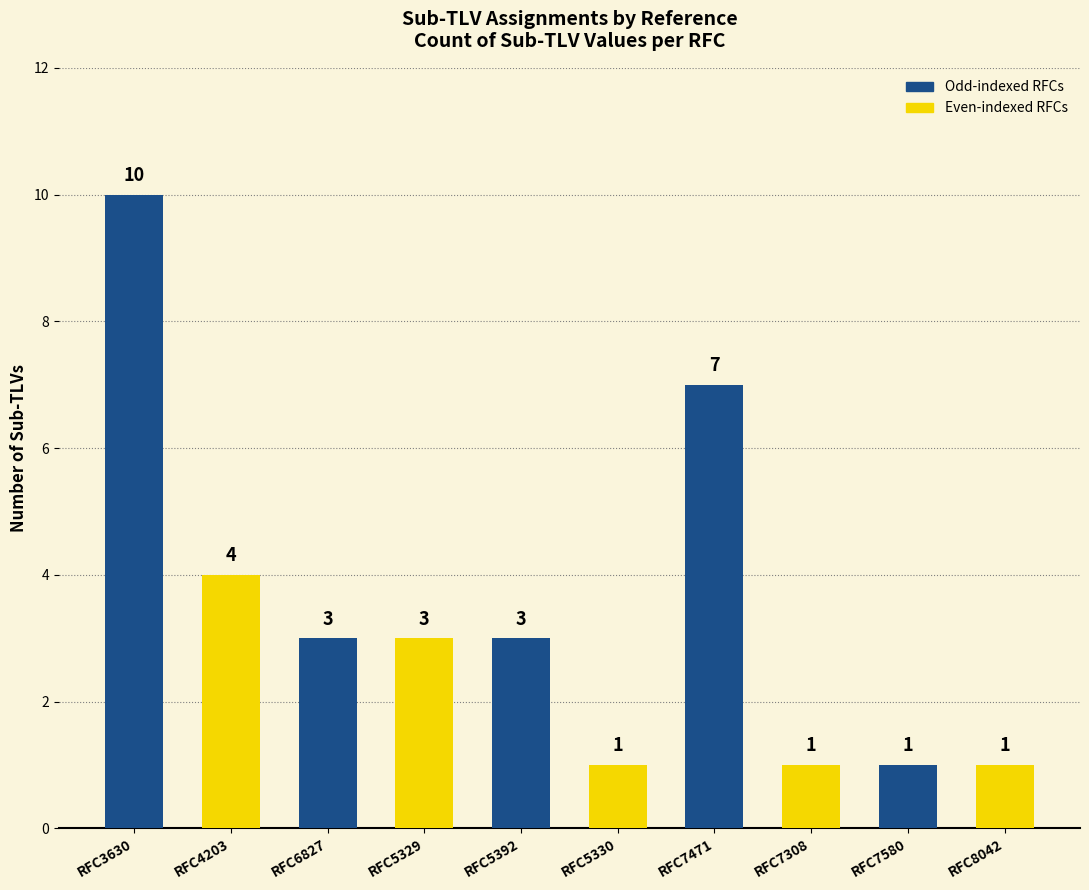

Read the value at RFC7471.

7